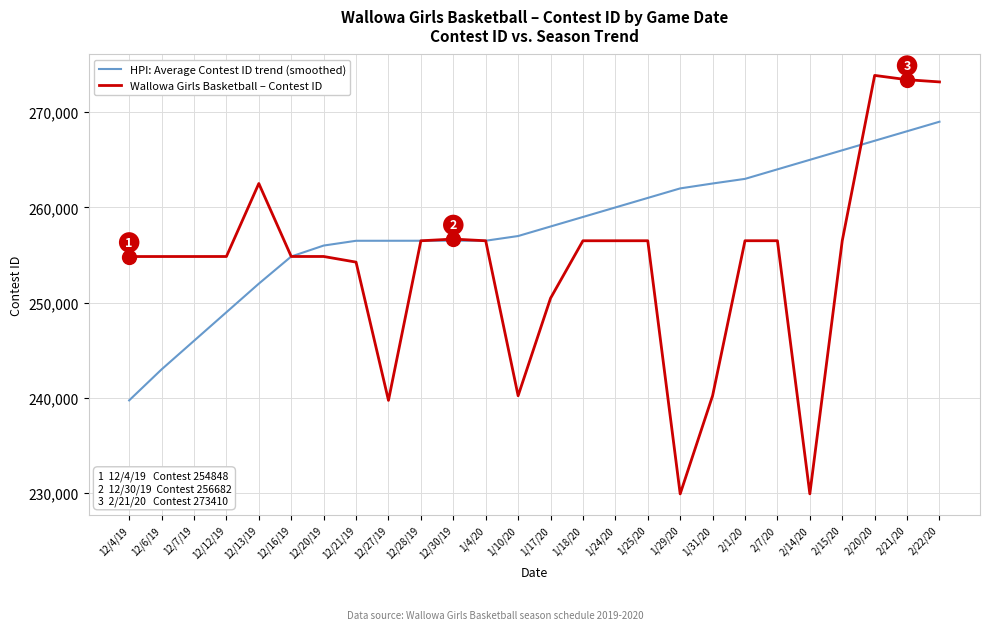

Which series changed the most between 1/31/20 and 2/7/20?

Wallowa Girls Basketball – Contest ID